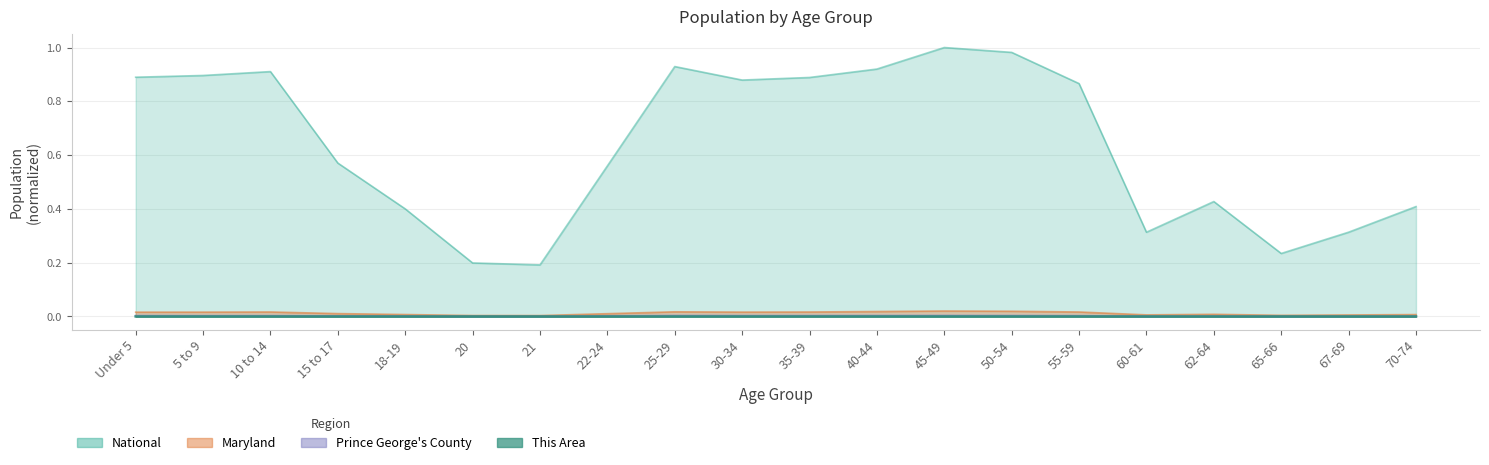

Reading left to right, extract all data points from this chart.

This Area: Under 5=0.0	5 to 9=0.0	10 to 14=0.0	15 to 17=0.0	18-19=0.0	20=0.0	21=0.0	22-24=0.0	25-29=0.0	30-34=0.0	35-39=0.0	40-44=0.0	45-49=0.0	50-54=0.0	55-59=0.0	60-61=0.0	62-64=0.0	65-66=0.0	67-69=0.0	70-74=0.0
Prince George's County: Under 5=0.0	5 to 9=0.0	10 to 14=0.0	15 to 17=0.0	18-19=0.0	20=0.0	21=0.0	22-24=0.0	25-29=0.0	30-34=0.0	35-39=0.0	40-44=0.0	45-49=0.0	50-54=0.0	55-59=0.0	60-61=0.0	62-64=0.0	65-66=0.0	67-69=0.0	70-74=0.0
Maryland: Under 5=0.0	5 to 9=0.0	10 to 14=0.0	15 to 17=0.0	18-19=0.0	20=0.0	21=0.0	22-24=0.0	25-29=0.0	30-34=0.0	35-39=0.0	40-44=0.0	45-49=0.0	50-54=0.0	55-59=0.0	60-61=0.0	62-64=0.0	65-66=0.0	67-69=0.0	70-74=0.0
National: Under 5=0.9	5 to 9=0.9	10 to 14=0.9	15 to 17=0.6	18-19=0.4	20=0.2	21=0.2	22-24=0.6	25-29=0.9	30-34=0.9	35-39=0.9	40-44=0.9	45-49=1.0	50-54=1.0	55-59=0.9	60-61=0.3	62-64=0.4	65-66=0.2	67-69=0.3	70-74=0.4